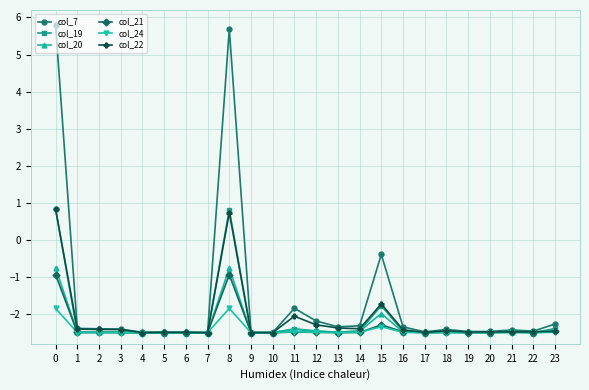

What is the difference between the second highest and second lowest values in the col_7 series?

8.2